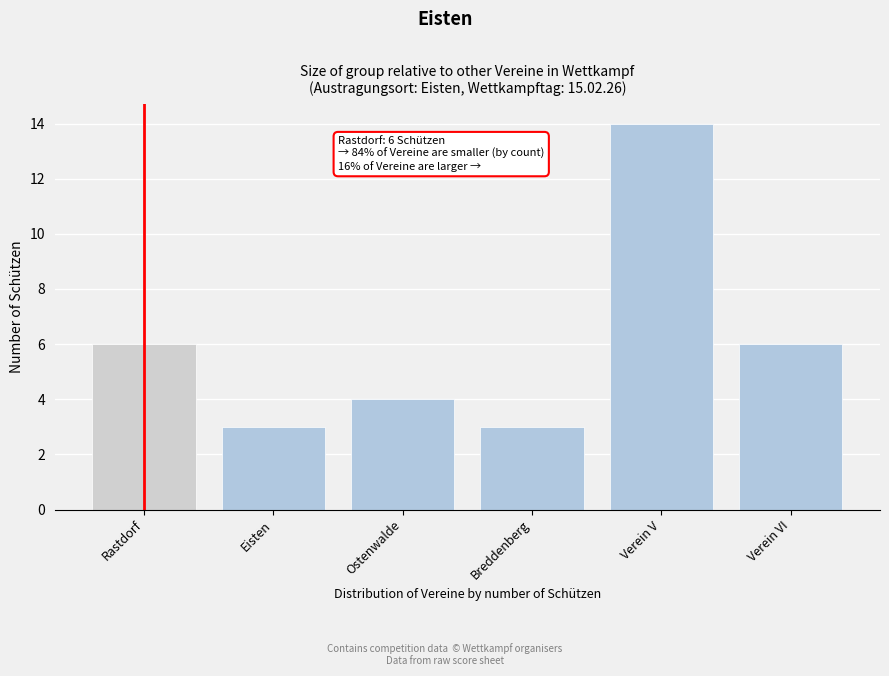

Reading left to right, list all the values displayed in this chart.

6	3	4	3	14	6